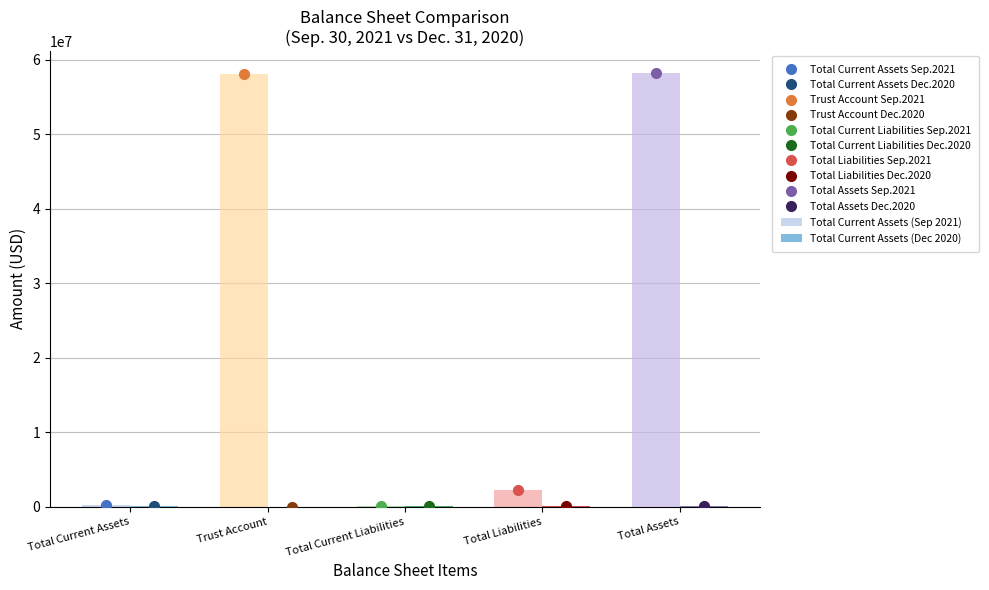

List the series in order of their overall mean, highest first.

Sep. 30, 2021, Dec. 31, 2020